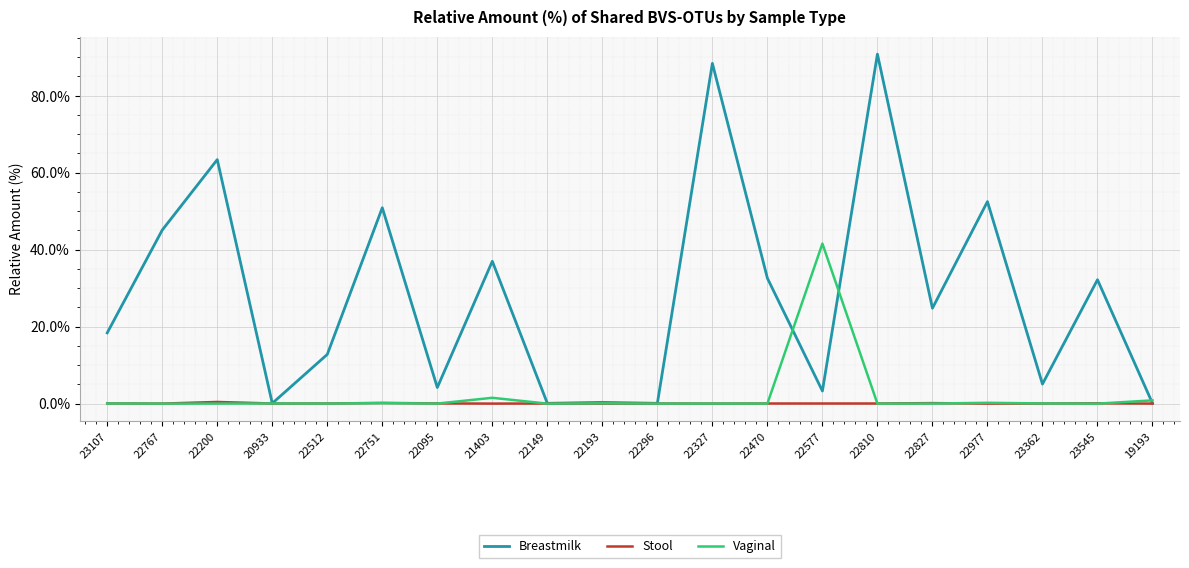

Which label corresponds to the largest value in the chart?

22810